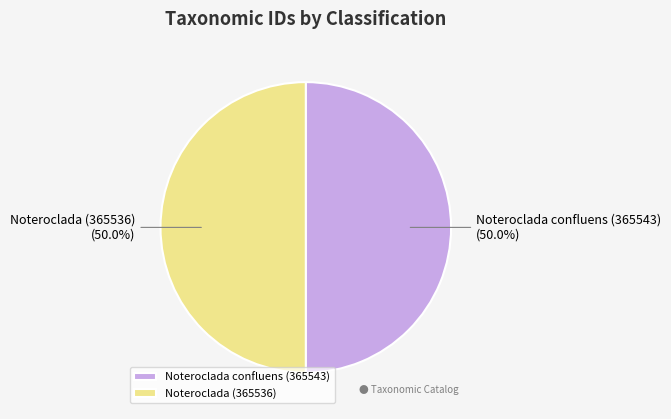

How many slices are in this pie chart?

2